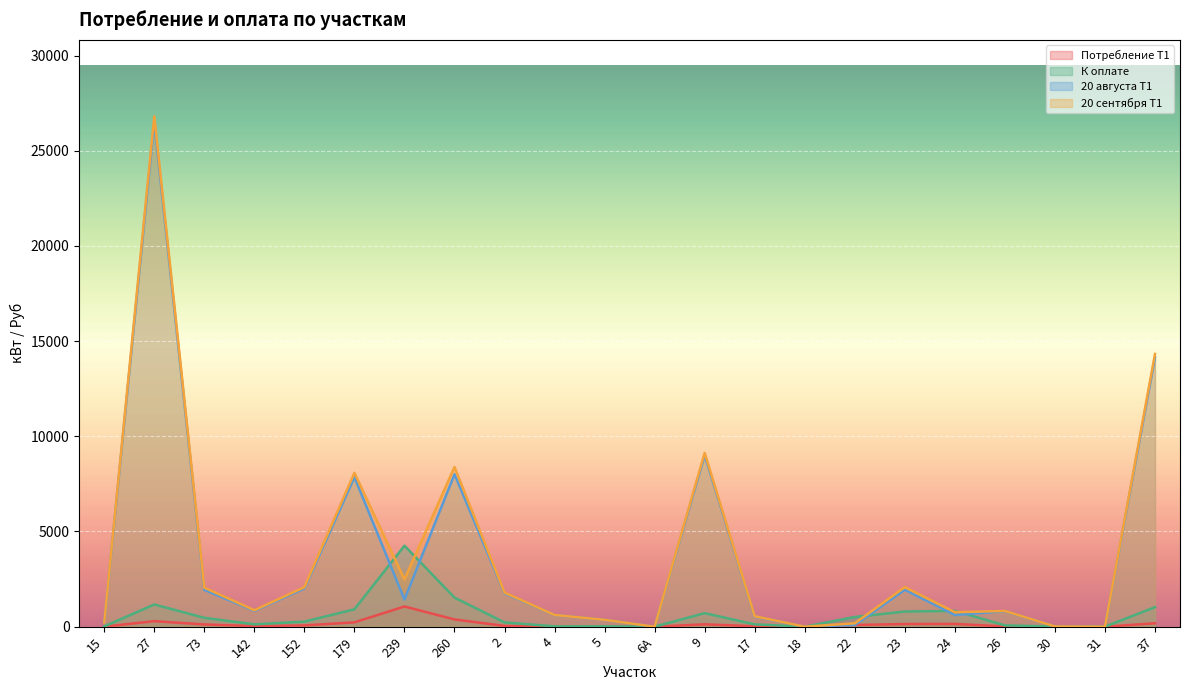

At how many categories does at least one series exceed 24877?

1